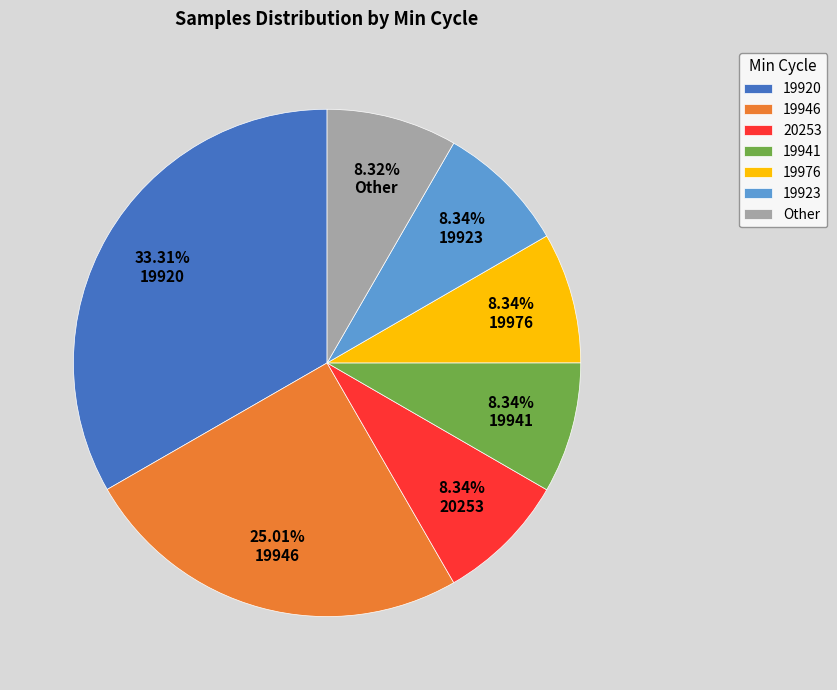

Do 19946 and 19976 together represent more than half of the pie?

No